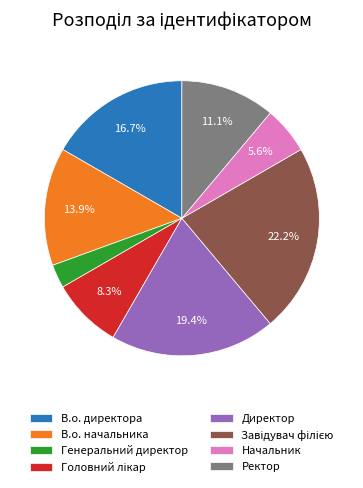

To the nearest percent, what portion does Ректор represent?

11%